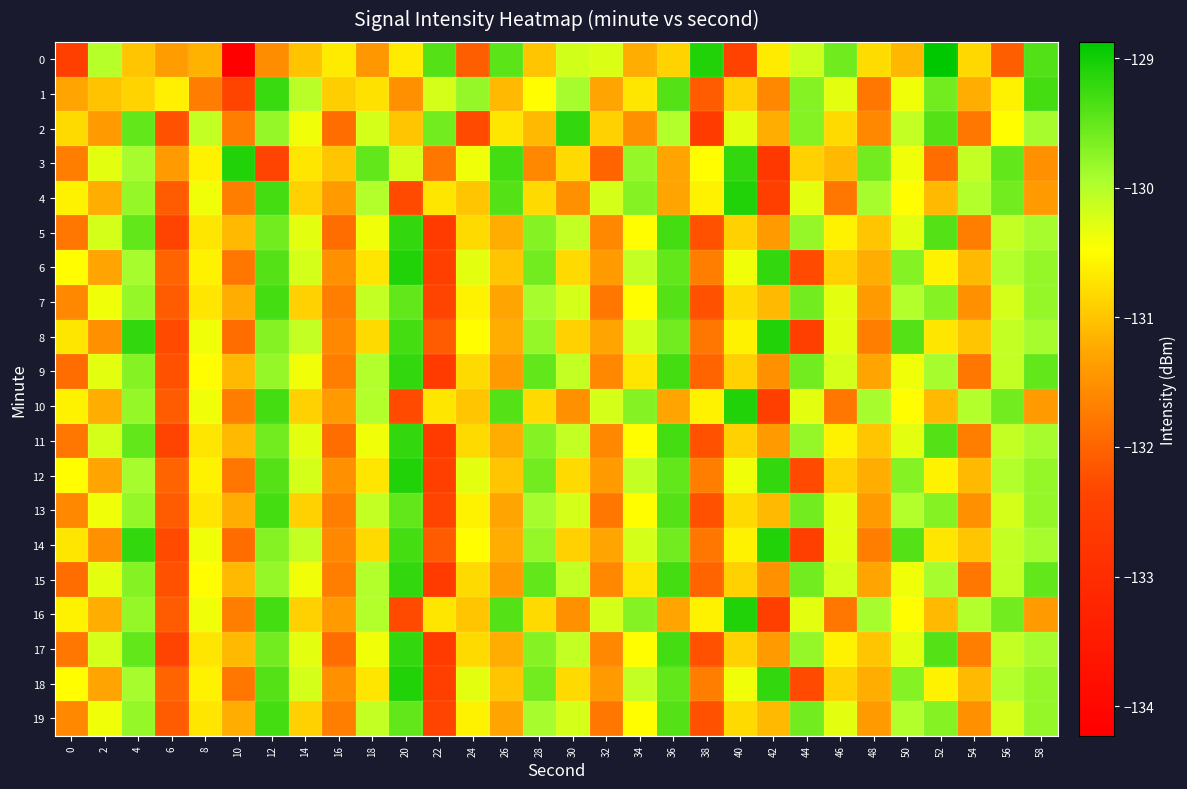

At which category is the sum across all series the highest?

12